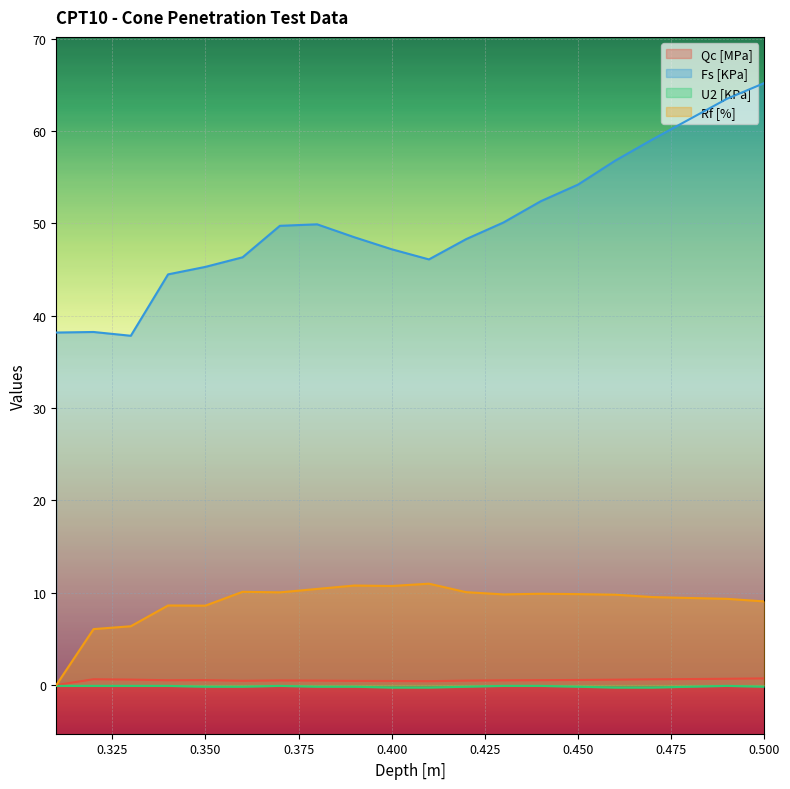

Reading left to right, what are all the values shown in this chart?

Qc [MPa]: 0.31=0.0	0.32=0.6	0.33=0.6	0.34=0.5	0.35=0.5	0.36=0.5	0.37=0.5	0.38=0.5	0.39=0.5	0.4=0.4	0.41=0.4	0.42=0.5	0.43=0.5	0.44=0.5	0.45=0.6	0.46=0.6	0.47=0.6	0.48=0.7	0.49=0.7	0.5=0.7
Fs [KPa]: 0.31=38.2	0.32=38.2	0.33=37.8	0.34=44.5	0.35=45.3	0.36=46.3	0.37=49.7	0.38=49.9	0.39=48.5	0.4=47.2	0.41=46.1	0.42=48.3	0.43=50.1	0.44=52.4	0.45=54.2	0.46=56.8	0.47=59.1	0.48=61.3	0.49=63.5	0.5=65.2
U2 [KPa]: 0.31=-0.1	0.32=-0.1	0.33=-0.1	0.34=-0.1	0.35=-0.2	0.36=-0.2	0.37=-0.1	0.38=-0.2	0.39=-0.2	0.4=-0.3	0.41=-0.3	0.42=-0.2	0.43=-0.1	0.44=-0.1	0.45=-0.2	0.46=-0.3	0.47=-0.3	0.48=-0.2	0.49=-0.1	0.5=-0.2
Rf [%]: 0.31=0.0	0.32=6.1	0.33=6.4	0.34=8.6	0.35=8.6	0.36=10.1	0.37=10.0	0.38=10.4	0.39=10.8	0.4=10.7	0.41=11.0	0.42=10.1	0.43=9.8	0.44=9.9	0.45=9.8	0.46=9.8	0.47=9.5	0.48=9.4	0.49=9.3	0.5=9.1